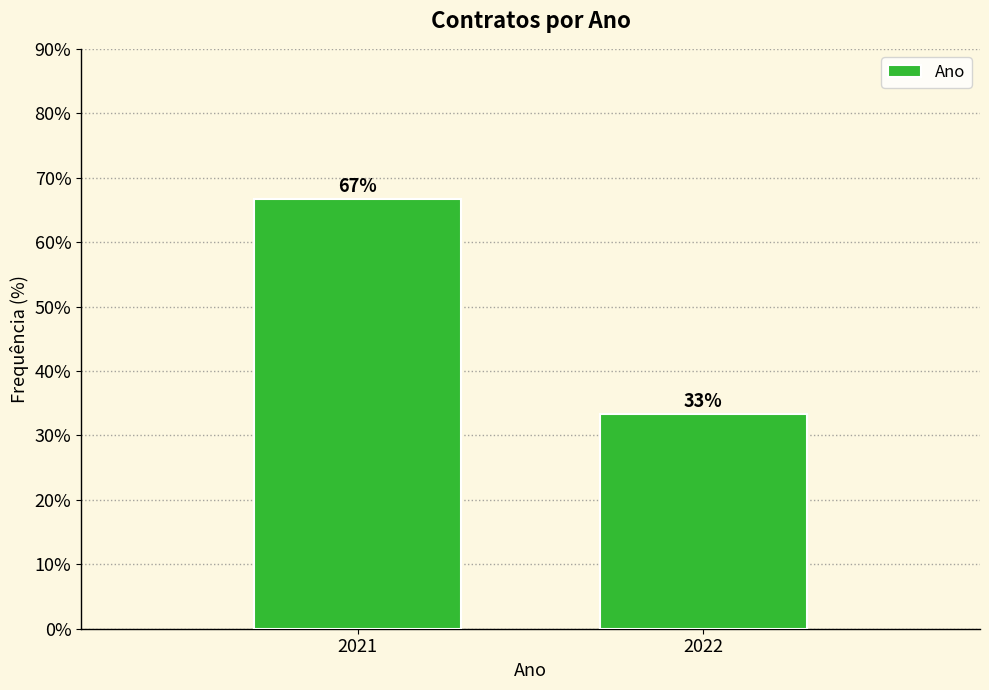

True or false: the data shows 51.9 at 2022.

False